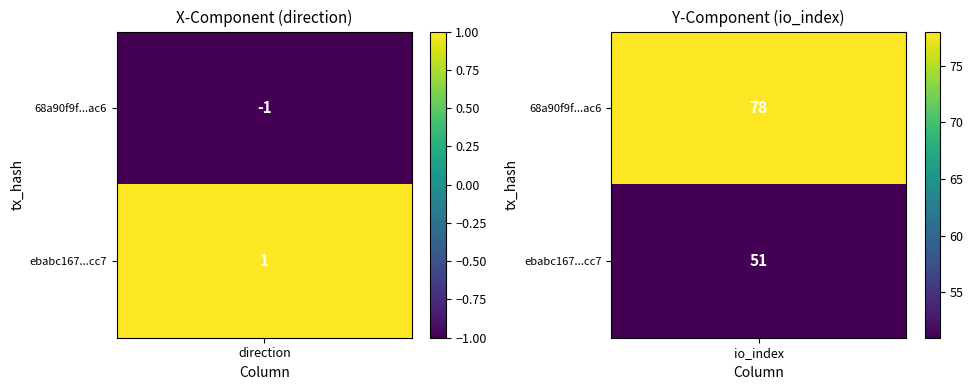

The value of 68a90f9f0a342acf28d886320d63e9d4b663ac6 at -1 is -1. True or false?

False